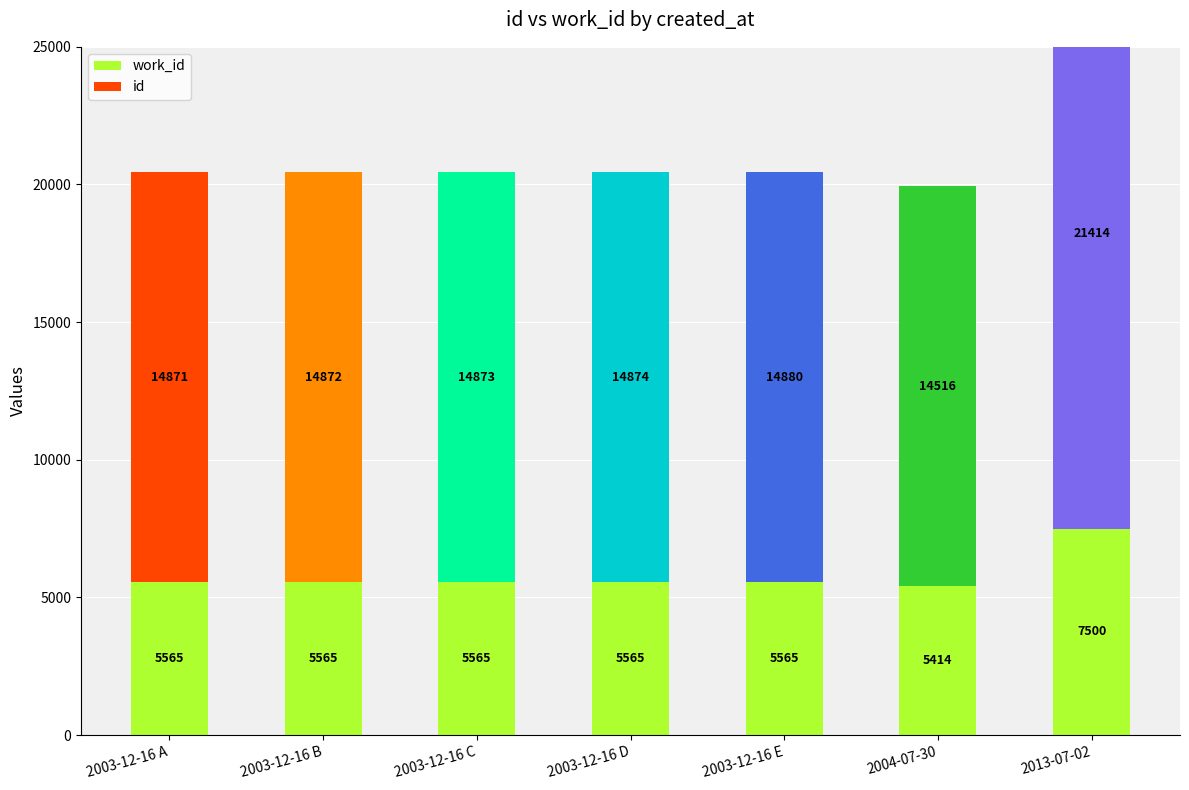

What is the lowest value of the id series?

14516